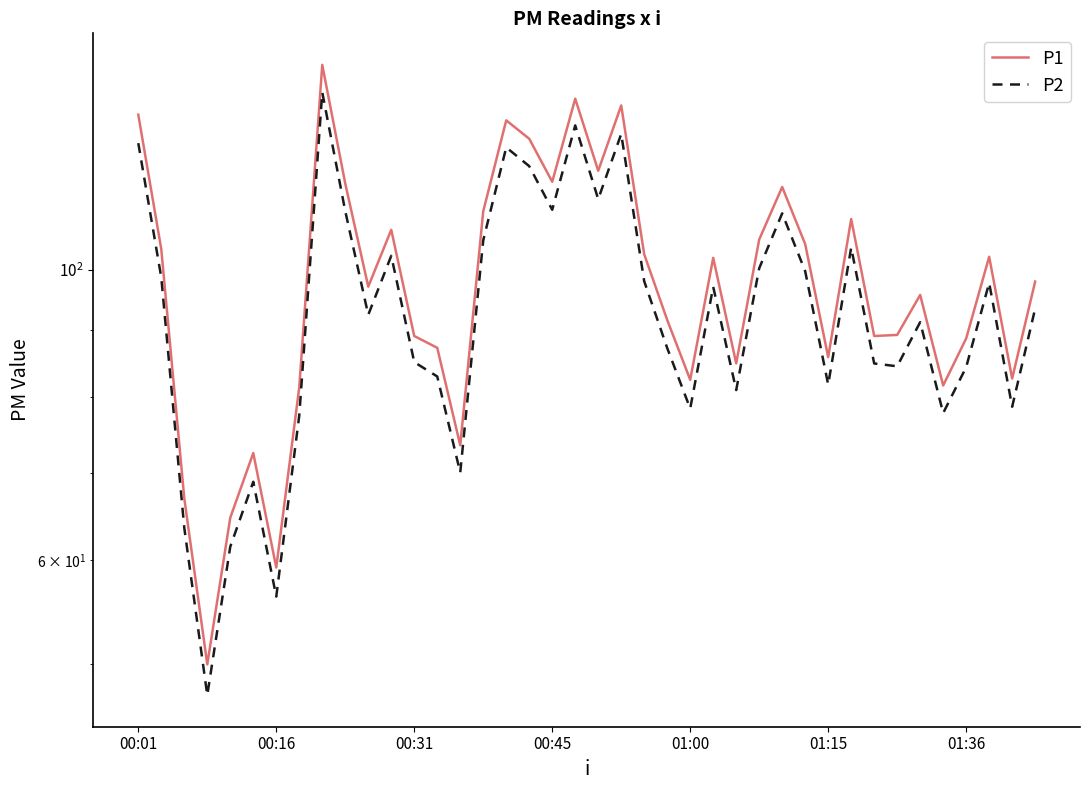

Is it true that P2 equals 122.8 at 35?

False